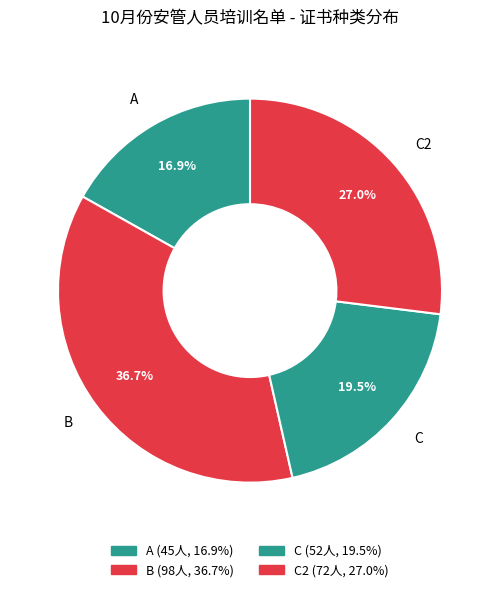

Do B and C together represent more than half of the pie?

Yes